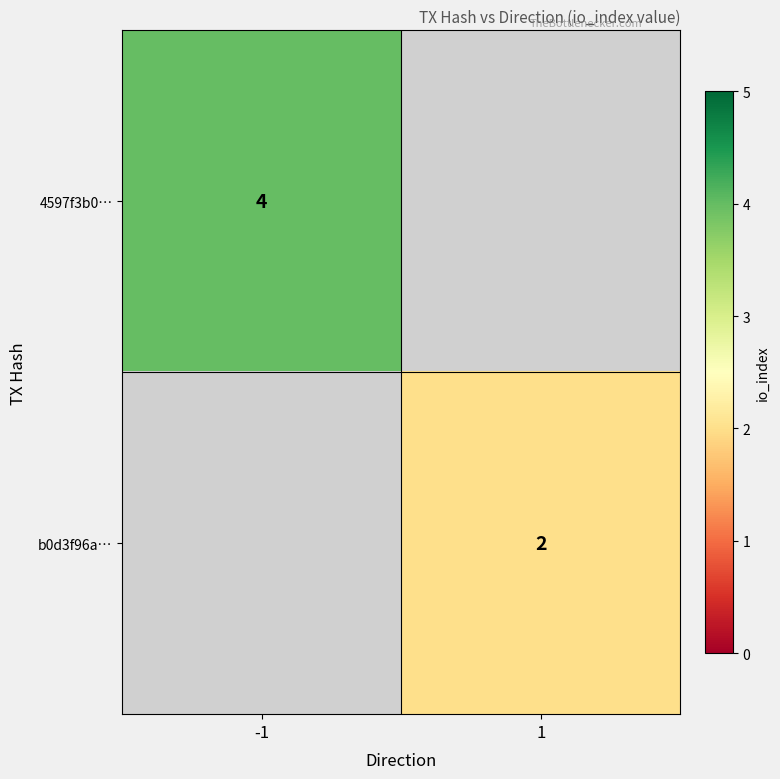

The value of b0d3f96a… at 1 is 3. True or false?

False